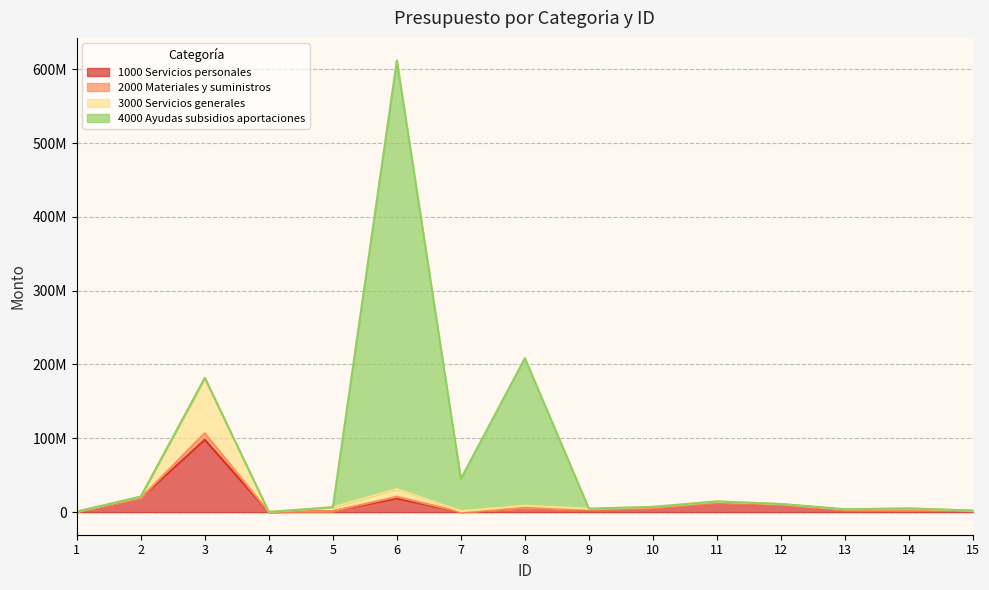

How many data points in 2000 Materiales y suministros are above 6660207?

7